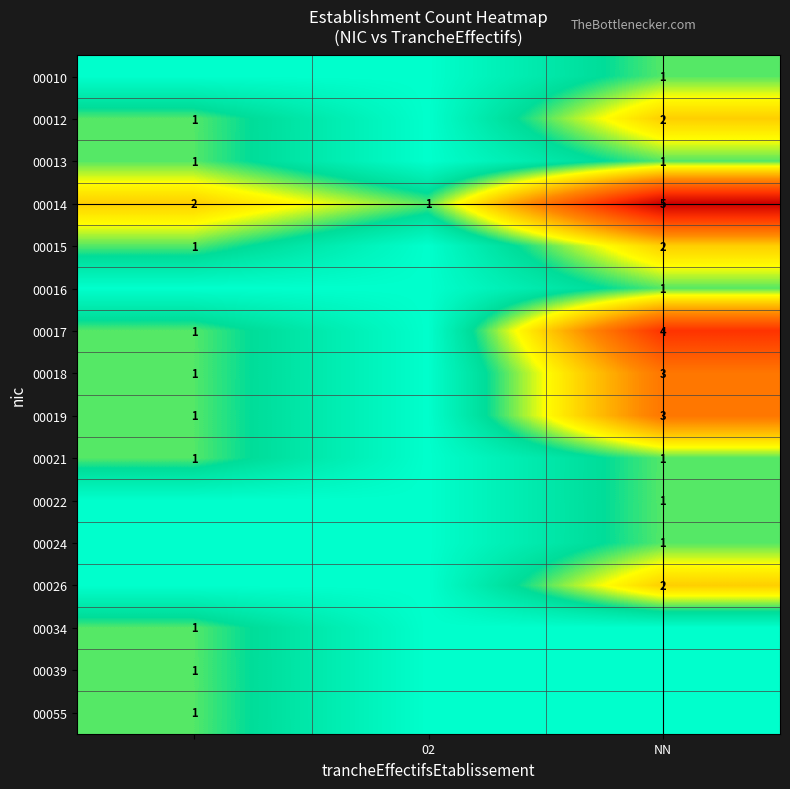

How many values in the 00015 series exceed 1?

1